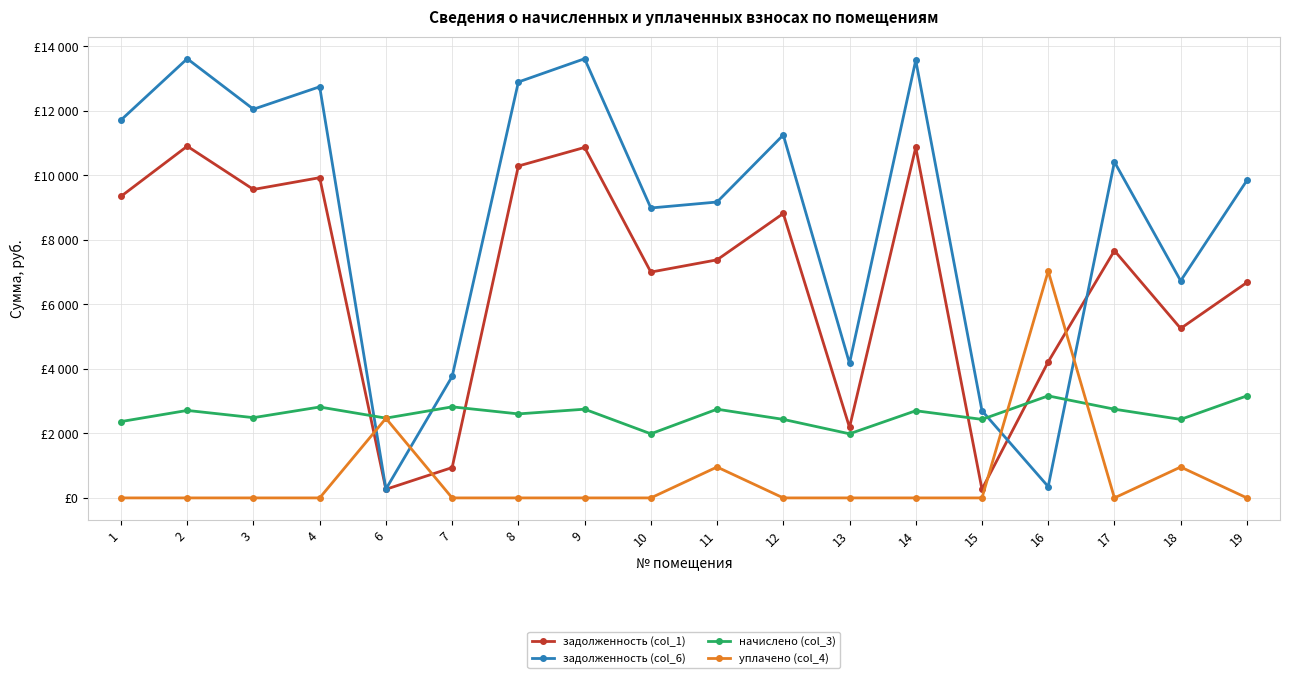

Reading left to right, extract all data points from this chart.

задолженность (col_1): 9350.4	10905.6	9564.2	9929.6	267.0	941.2	10291.2	10867.2	7002.1	7381.9	8819.2	2187.5	10867.2	269.1	4218.5	7667.2	5254.7	6679.3
задолженность (col_6): 11717.2	13618.0	12052.5	12748.4	273.4	3764.9	12896.2	13618.0	8989.8	9174.6	11254.1	4175.2	13569.8	2703.9	350.8	10418.0	6731.6	9843.1
начислено (col_3): 2366.8	2712.4	2488.3	2818.8	2473.7	2823.7	2605.0	2750.8	1987.7	2750.8	2434.9	1987.7	2702.6	2434.9	3163.9	2750.8	2434.9	3163.9
уплачено (col_4): 0.0	0.0	0.0	0.0	2467.3	0.0	0.0	0.0	0.0	958.0	0.0	0.0	0.0	0.0	7031.6	0.0	958.0	0.0